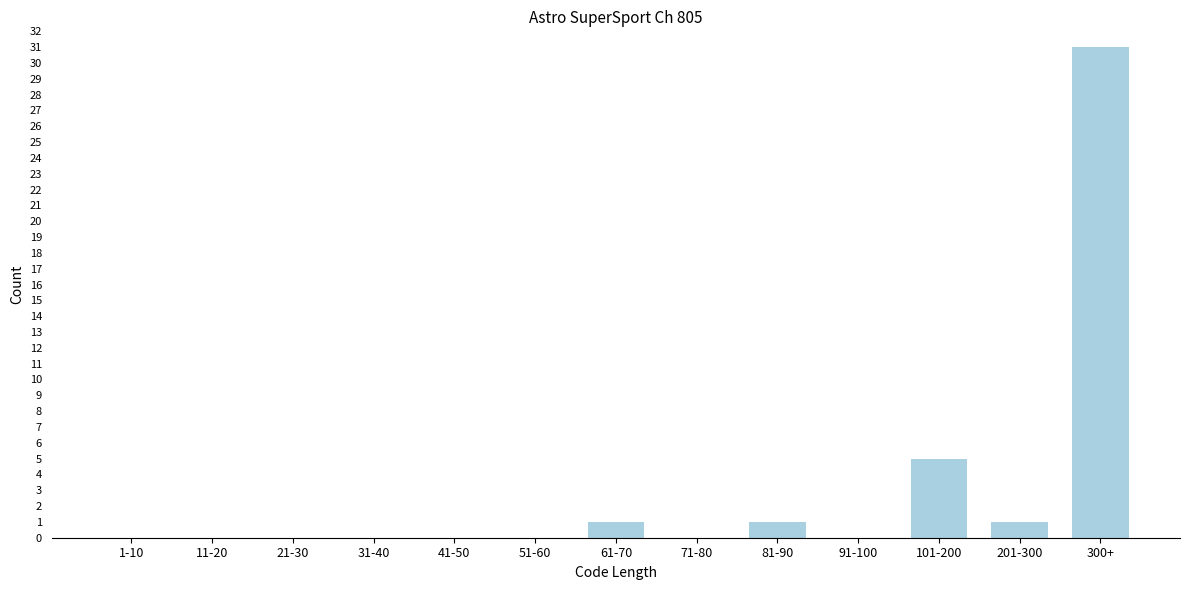

Reading right to left, what are all the values shown in this chart?

300+=31	201-300=1	101-200=5	91-100=0	81-90=1	71-80=0	61-70=1	51-60=0	41-50=0	31-40=0	21-30=0	11-20=0	1-10=0